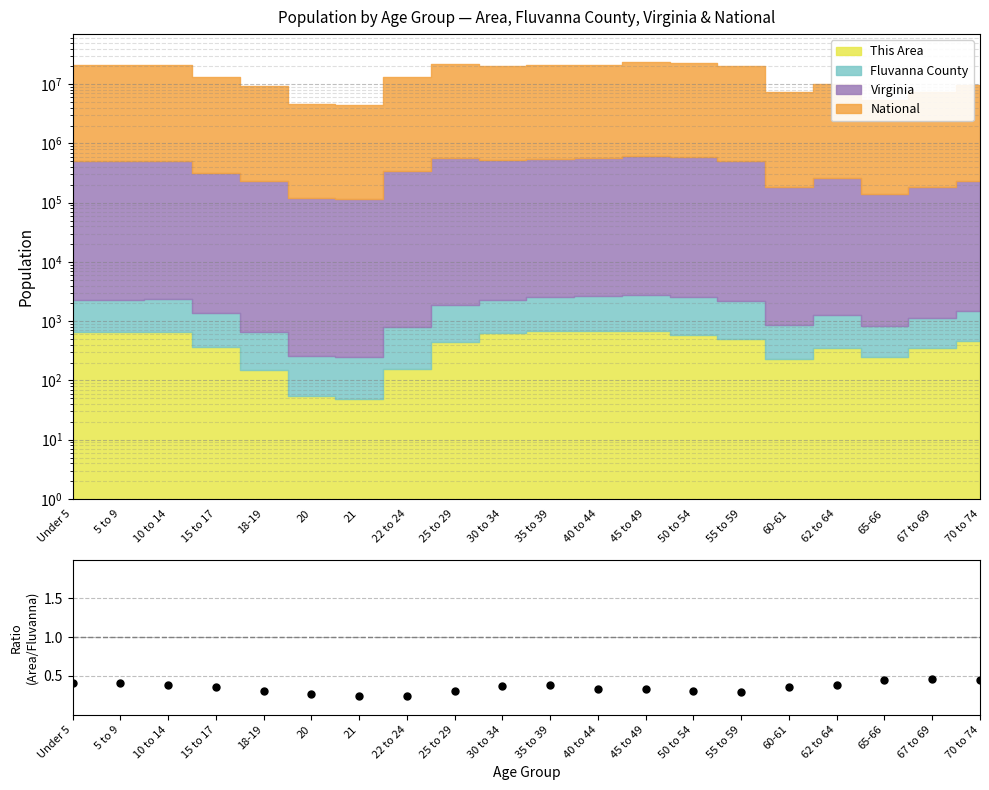

What is the minimum value shown in the chart?

0.2